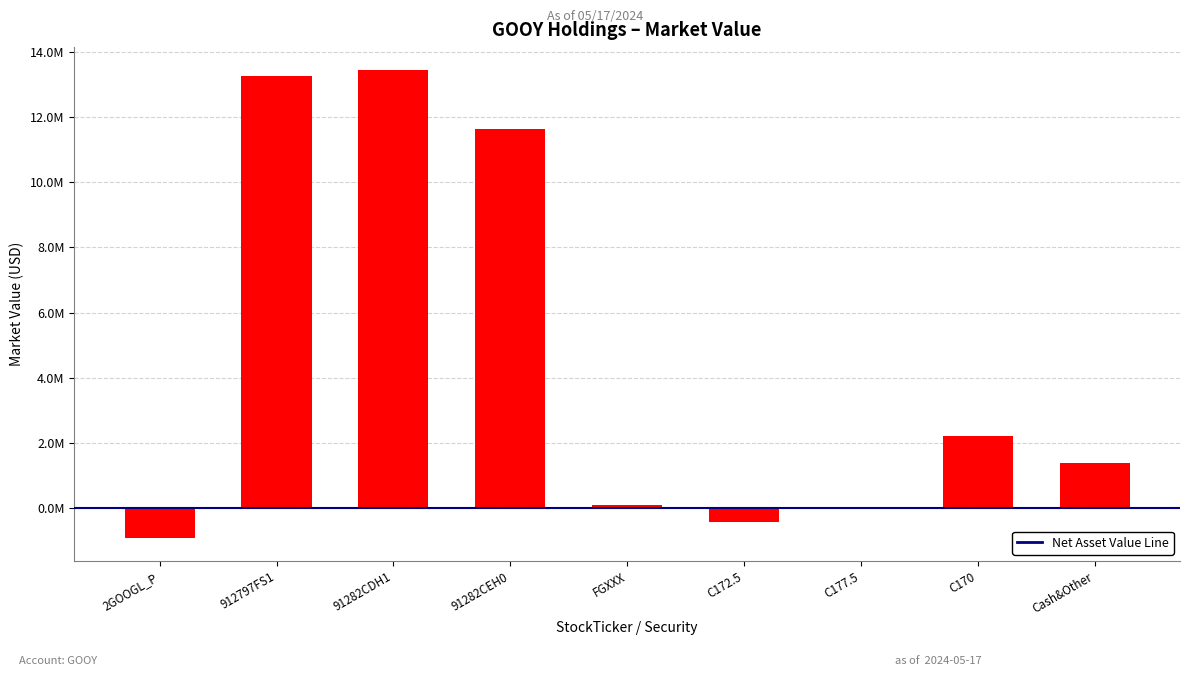

How many values are below 1366489?

4